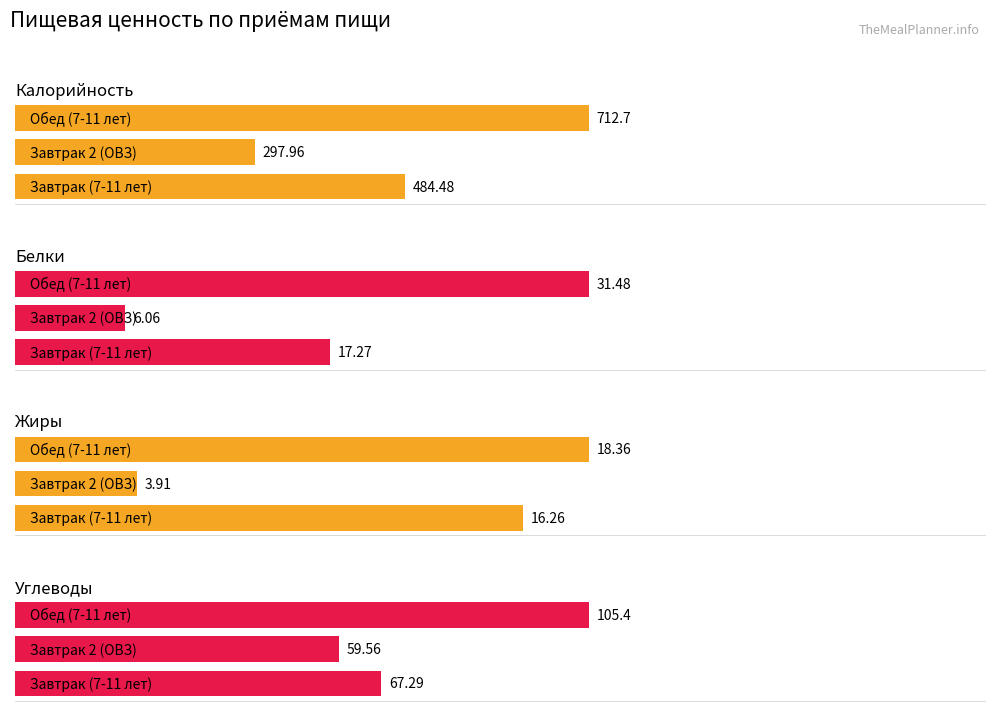

What is the sum of the Белки values at Завтрак 2 (ОВЗ) and Завтрак (7-11 лет)?

23.3